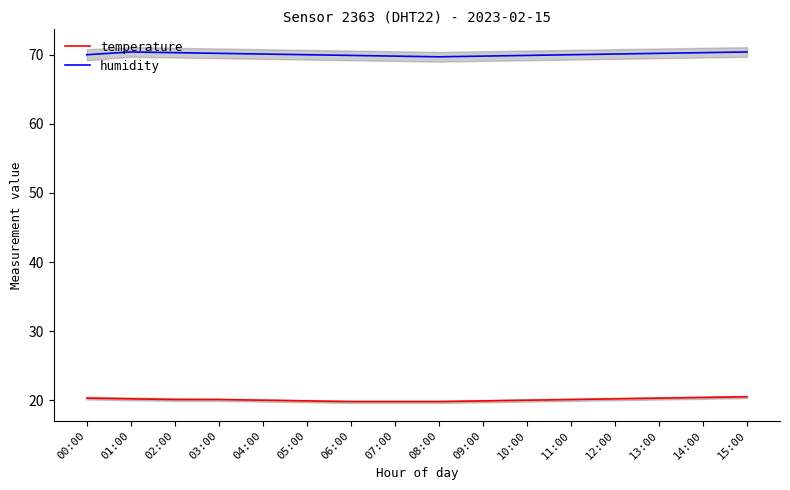

What is the greatest value displayed?

70.4